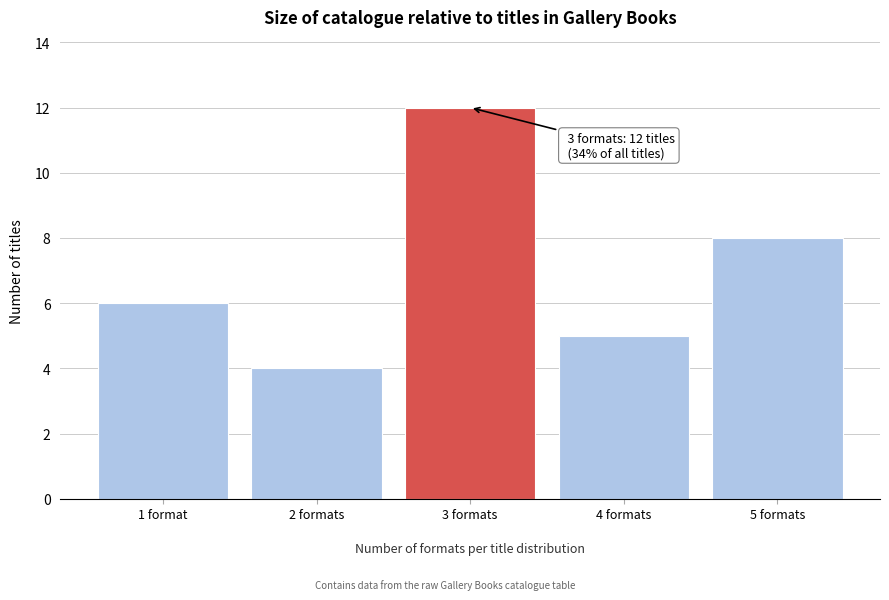

Reading right to left, transcribe all the data shown in this chart.

5 formats=8	4 formats=5	3 formats=12	2 formats=4	1 format=6